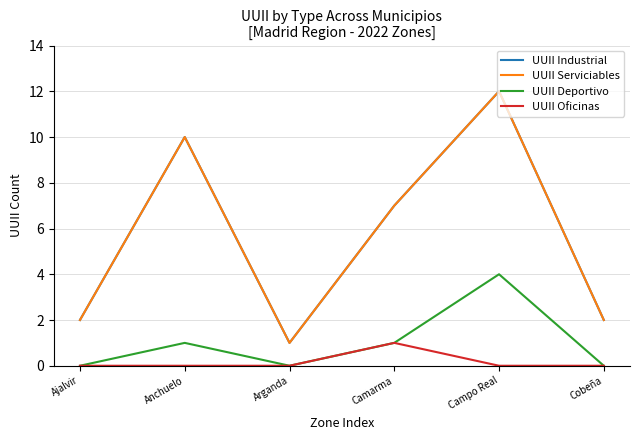

Is this an area chart (filled region under the line)?

No